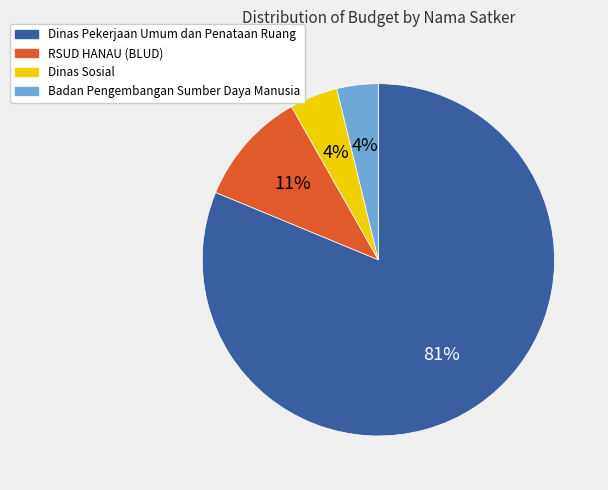

How many segments does this pie chart have?

4